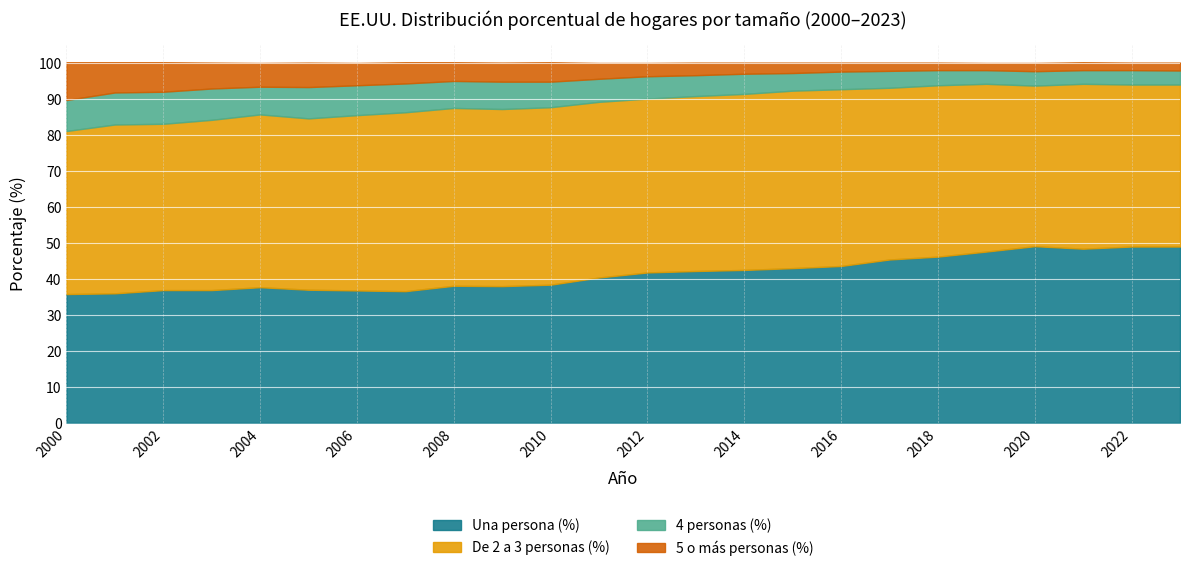

At which label does De 2 a 3 personas (%) reach its peak?

2007